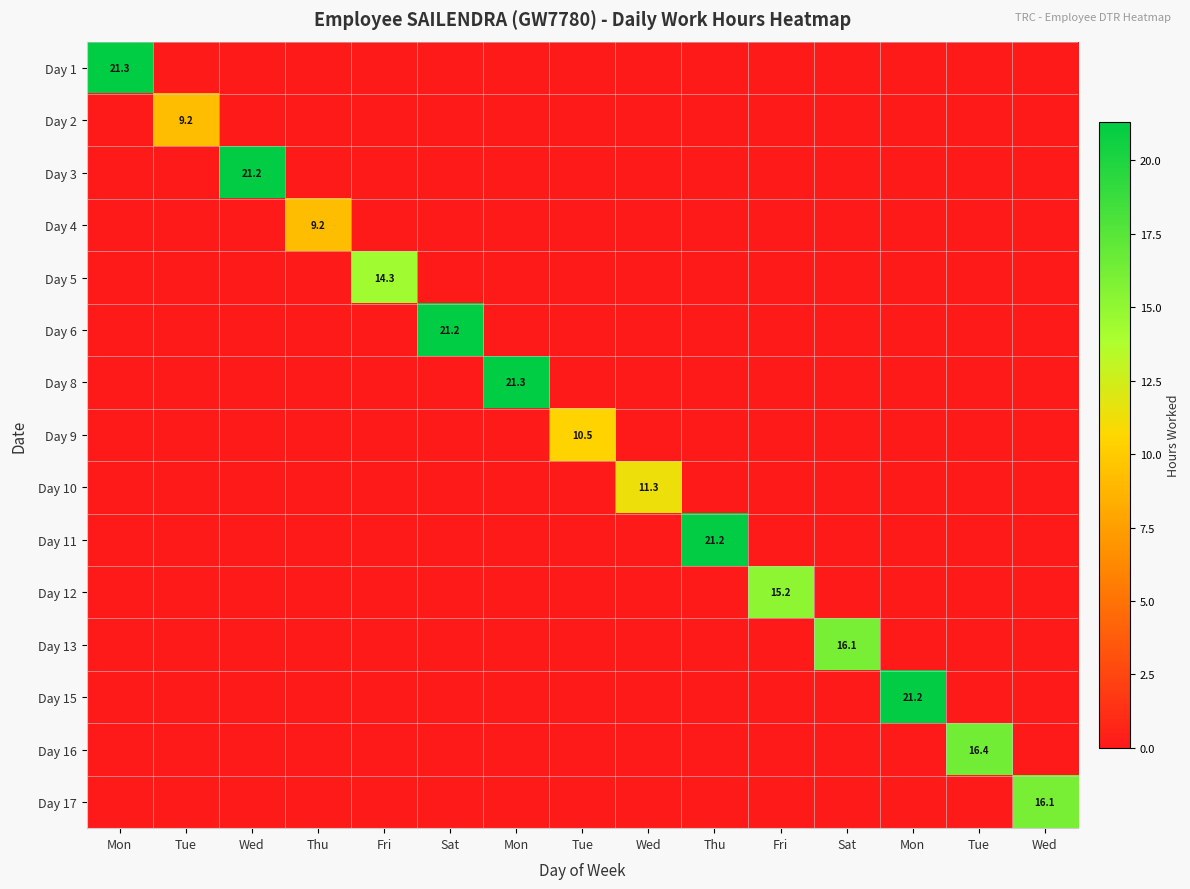

How many data points in Day 10 are above 0?

1